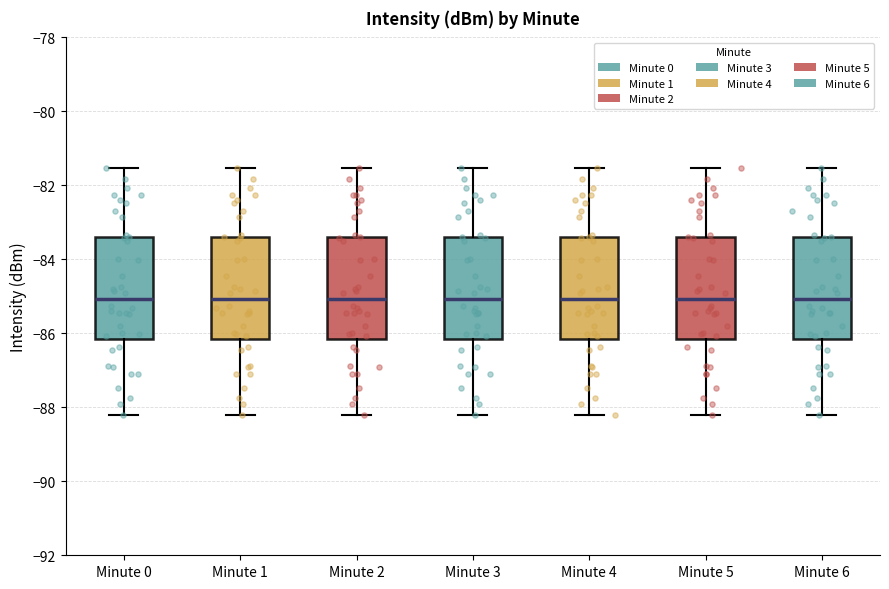

Reading left to right, transcribe this box plot: for each box, give where its median line is, the range the box spans, and where its two whiskers end, as read against the y-axis. The values are not printed on the chart, so give them approximately, as read against the axis.

Minute 0: median -85.0, box -86.2 to -83.4, whiskers -88.2 to -81.6
Minute 1: median -85.0, box -86.2 to -83.4, whiskers -88.2 to -81.6
Minute 2: median -85.0, box -86.2 to -83.4, whiskers -88.2 to -81.6
Minute 3: median -85.0, box -86.2 to -83.4, whiskers -88.2 to -81.6
Minute 4: median -85.0, box -86.2 to -83.4, whiskers -88.2 to -81.6
Minute 5: median -85.0, box -86.2 to -83.4, whiskers -88.2 to -81.6
Minute 6: median -85.0, box -86.2 to -83.4, whiskers -88.2 to -81.6